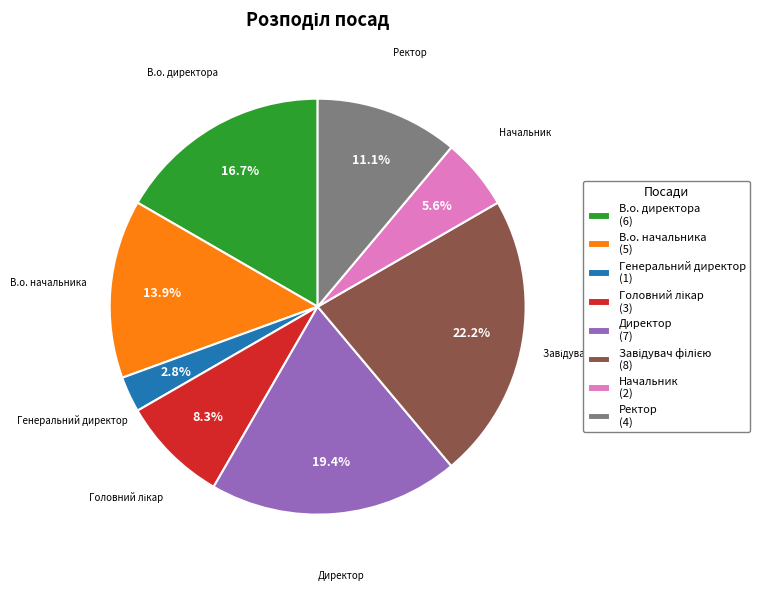

What percentage is NOT represented by Начальник?

94.4%